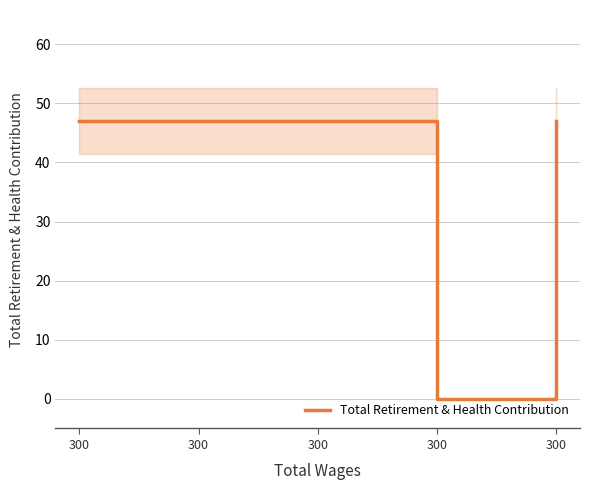

Rank the categories by value from highest to lowest.

300, 300, 300, 300, 300